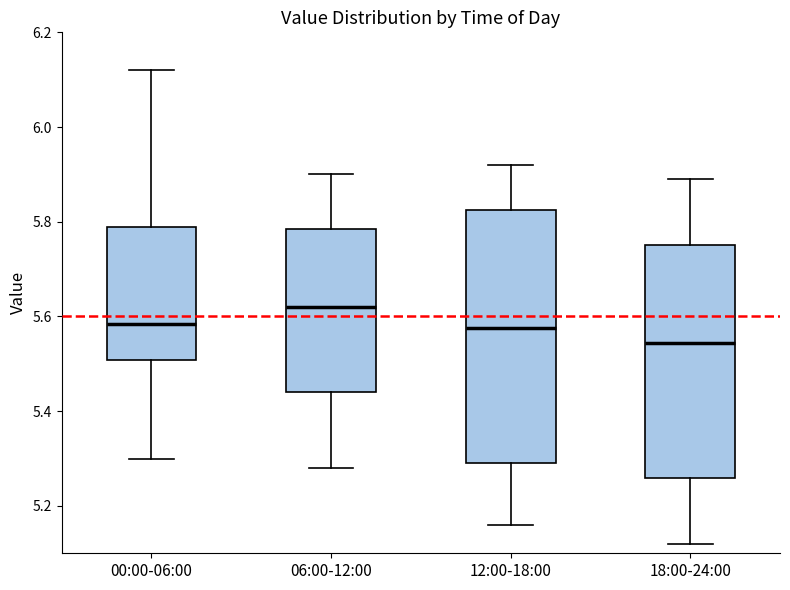

Which box's median line is the highest?

06:00-12:00